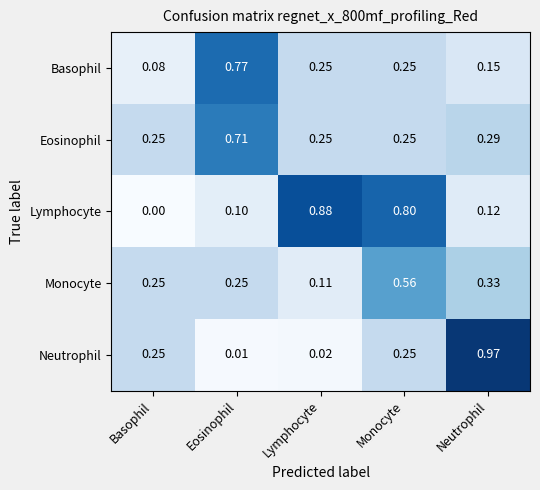

Which label corresponds to the largest value in the chart?

Neutrophil